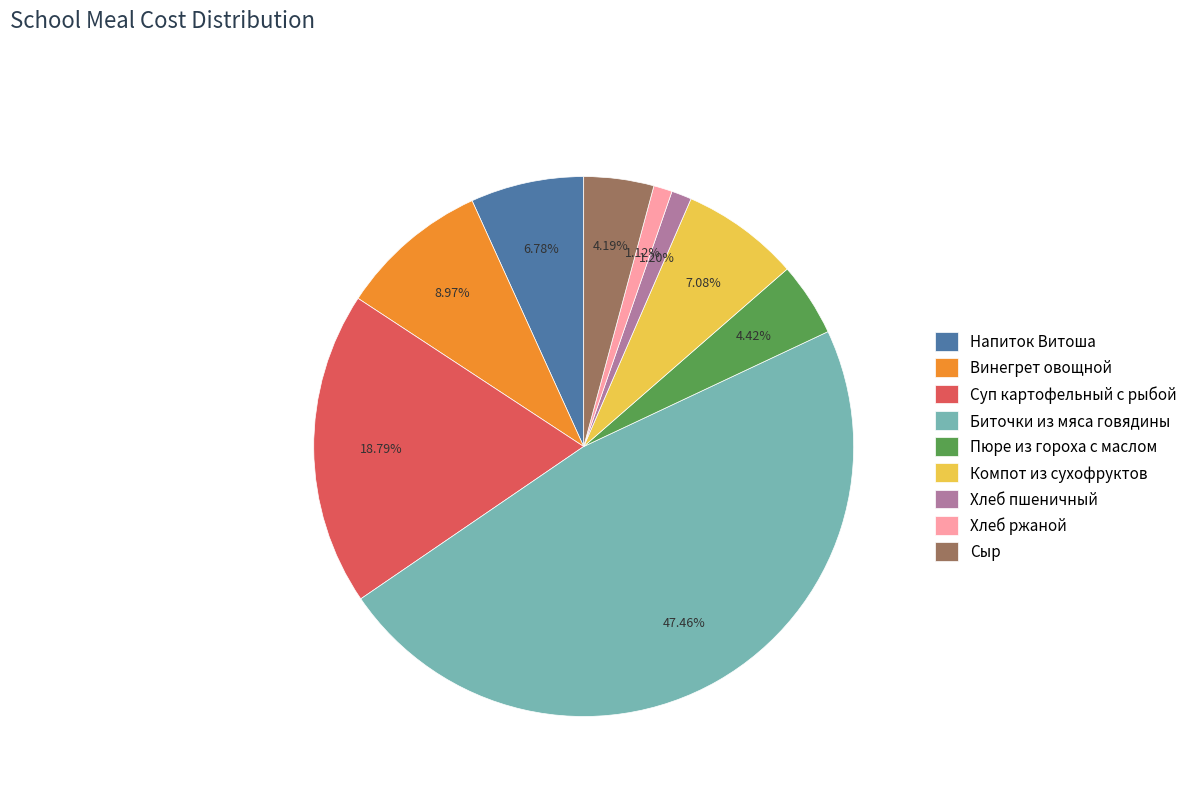

To the nearest percent, what is the difference between the largest and smallest slice percentages?

46%